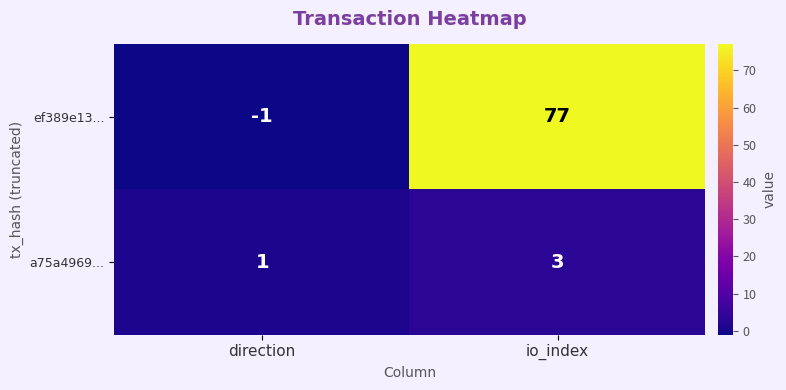

What is the sum of all a75a4969... values?

4